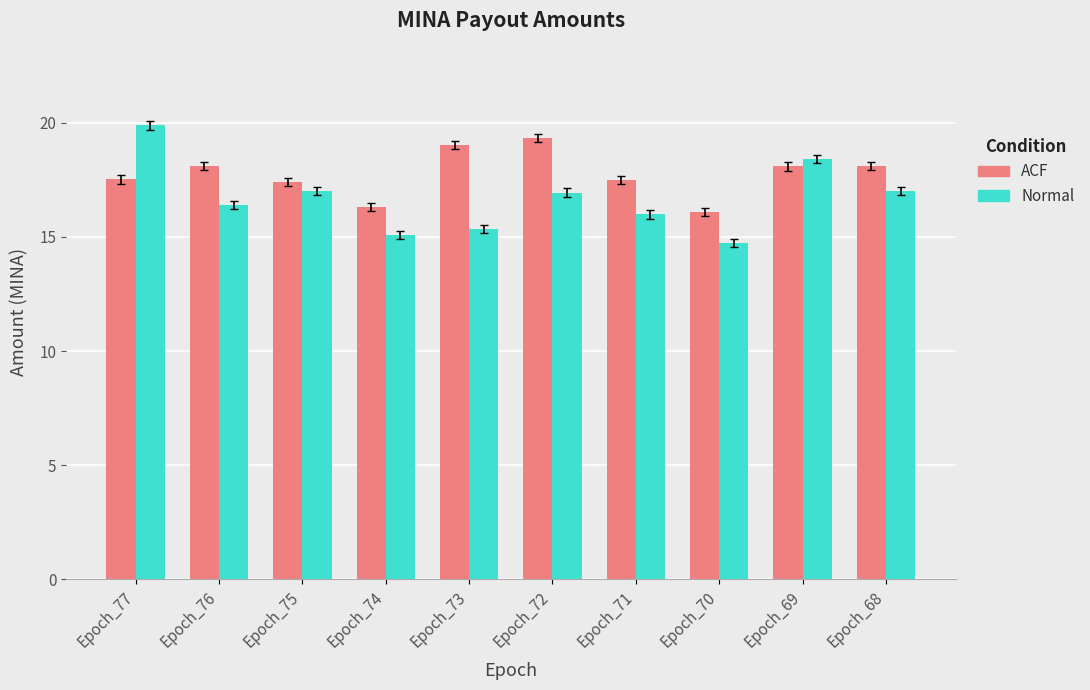

At which label does Normal reach its peak?

Epoch_77